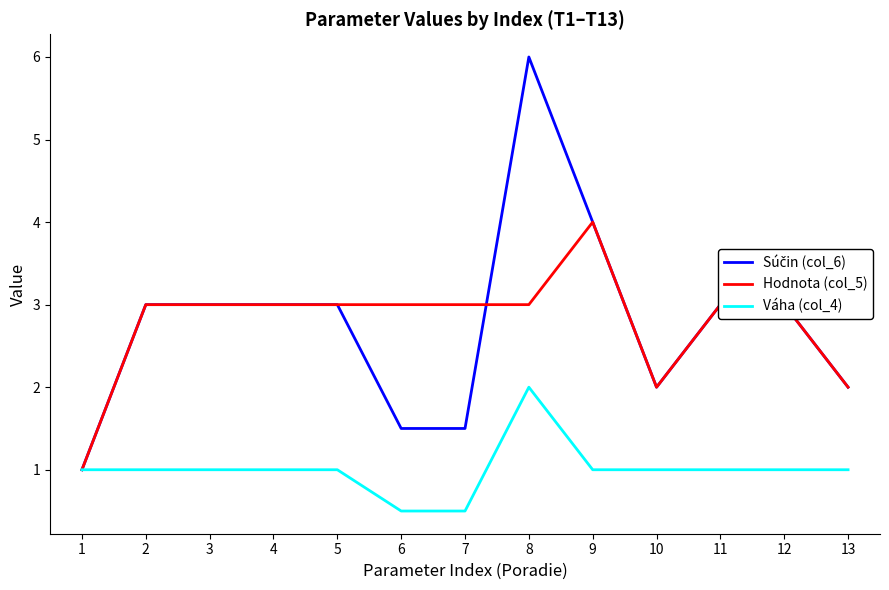

Is it true that Hodnota (col_5) equals 2.0 at 13?

True